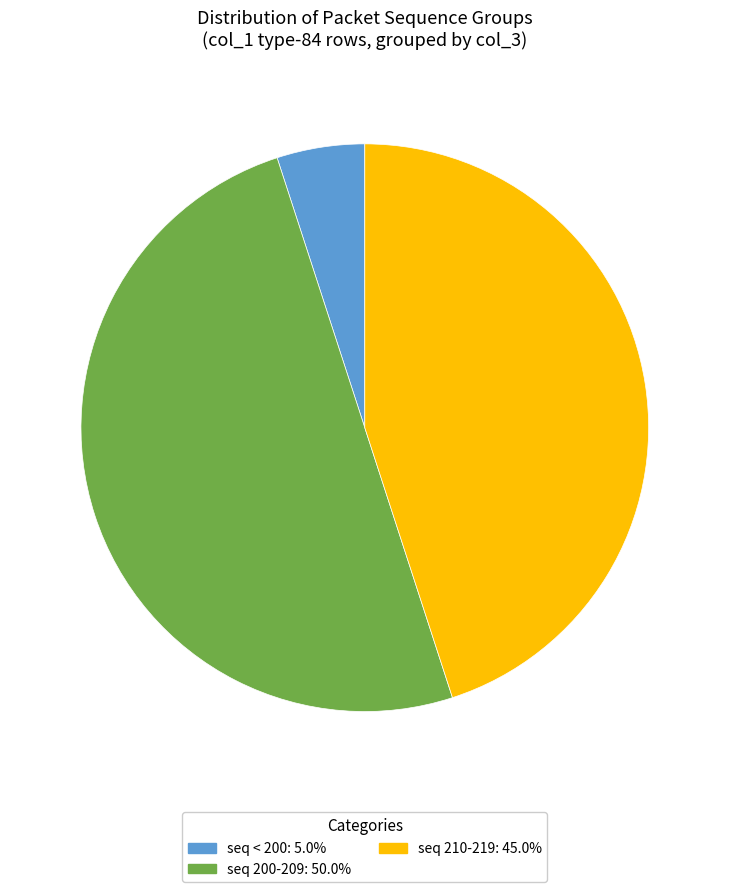

Count the number of slices in the pie.

3